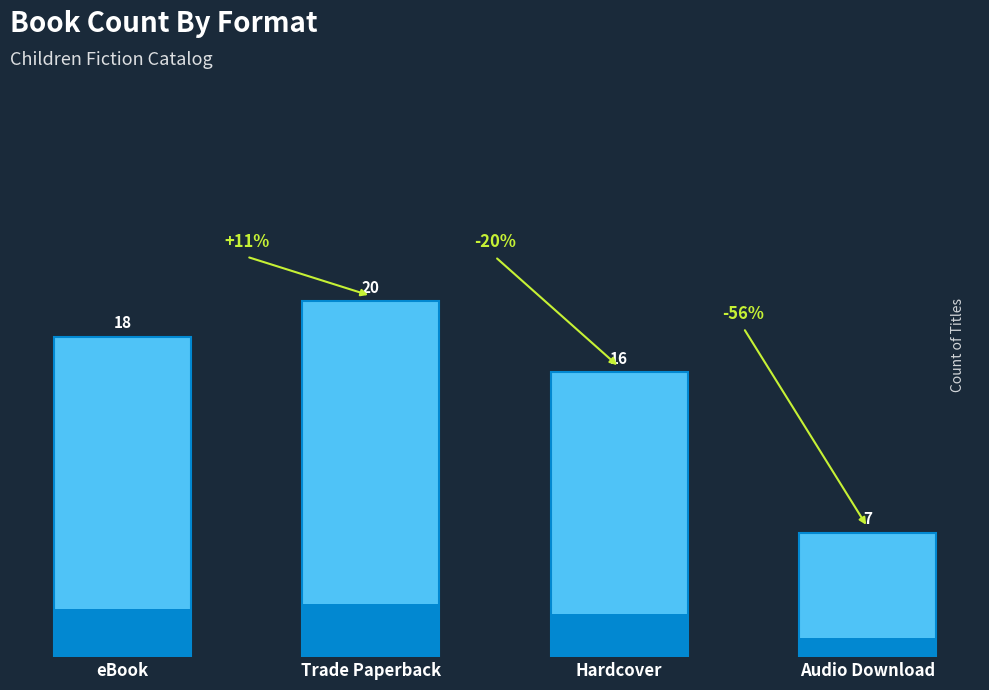

What is the change in value from Hardcover to Audio Download?

-9